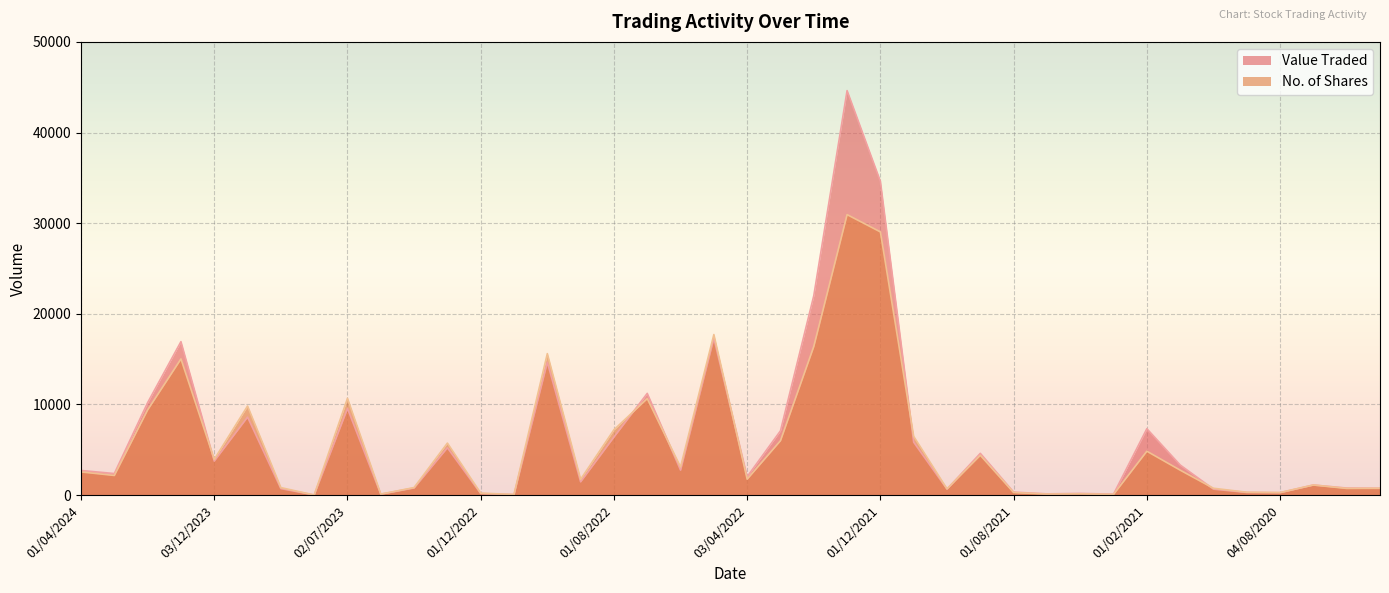

In Value Traded, how many points are higher than both neighbors (excluding endpoints)?

12